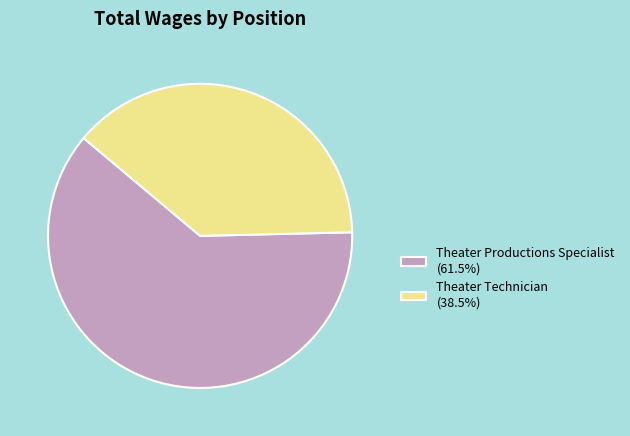

Does Theater Technician represent more than half of the total?

No